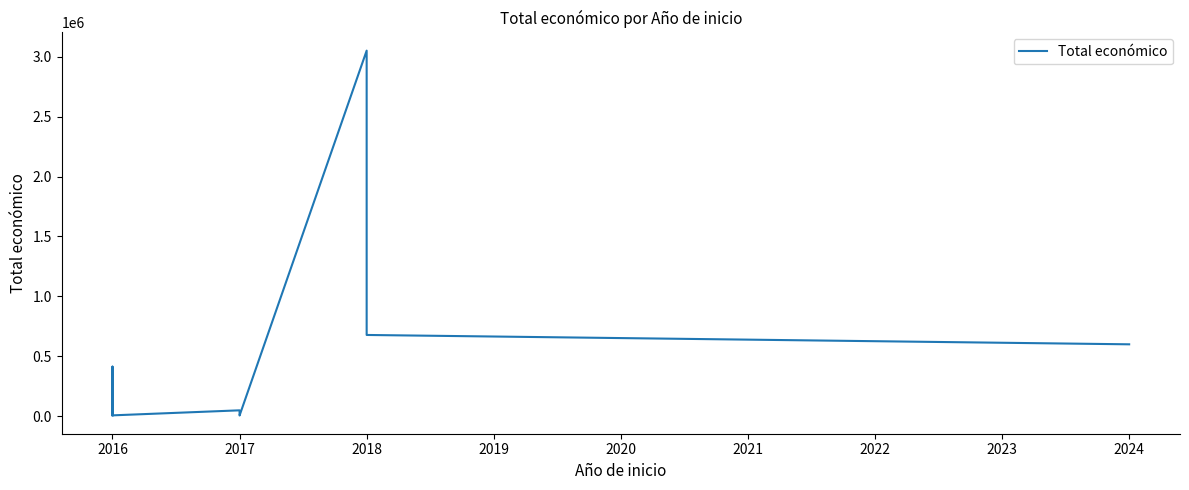

True or false: the data shows 6000 at 2016.

True